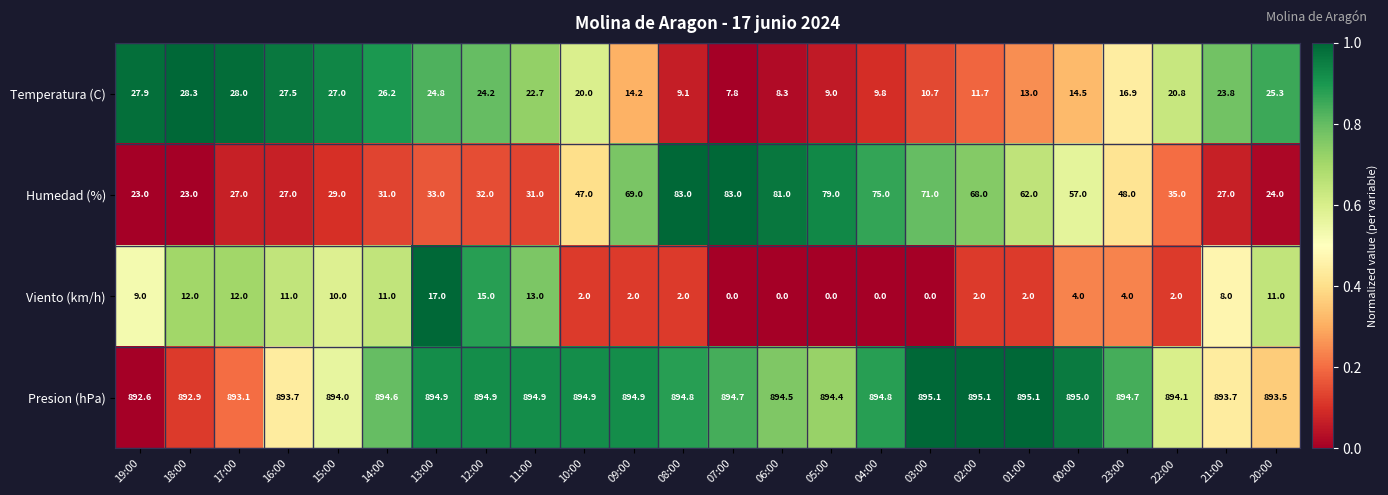

What is the difference between the maximum and second lowest values in the Temperatura (C) series?

20.0